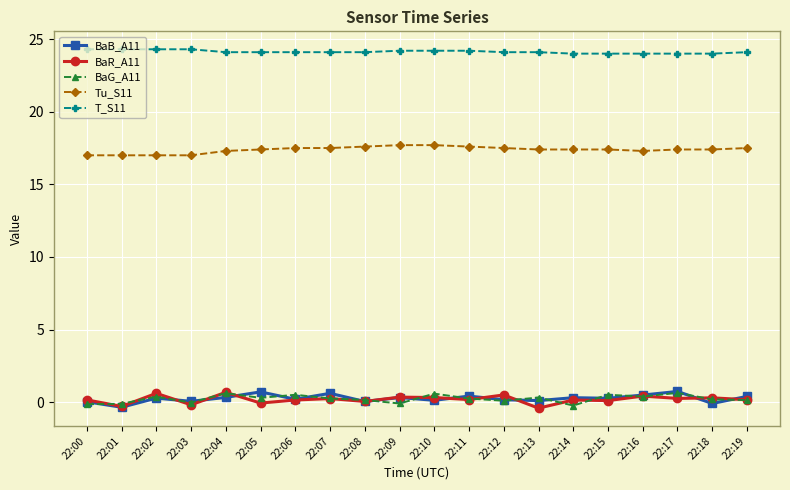

Which series has the largest total across all categories?

T_S11